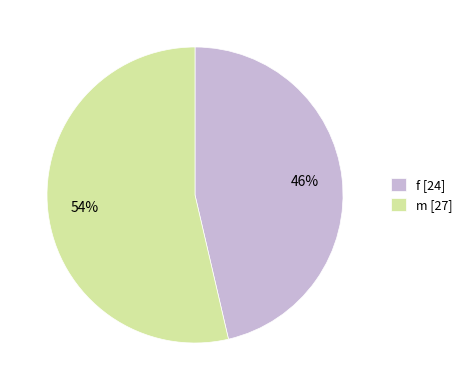

Is it true that f [24] is 46% of the pie?

True